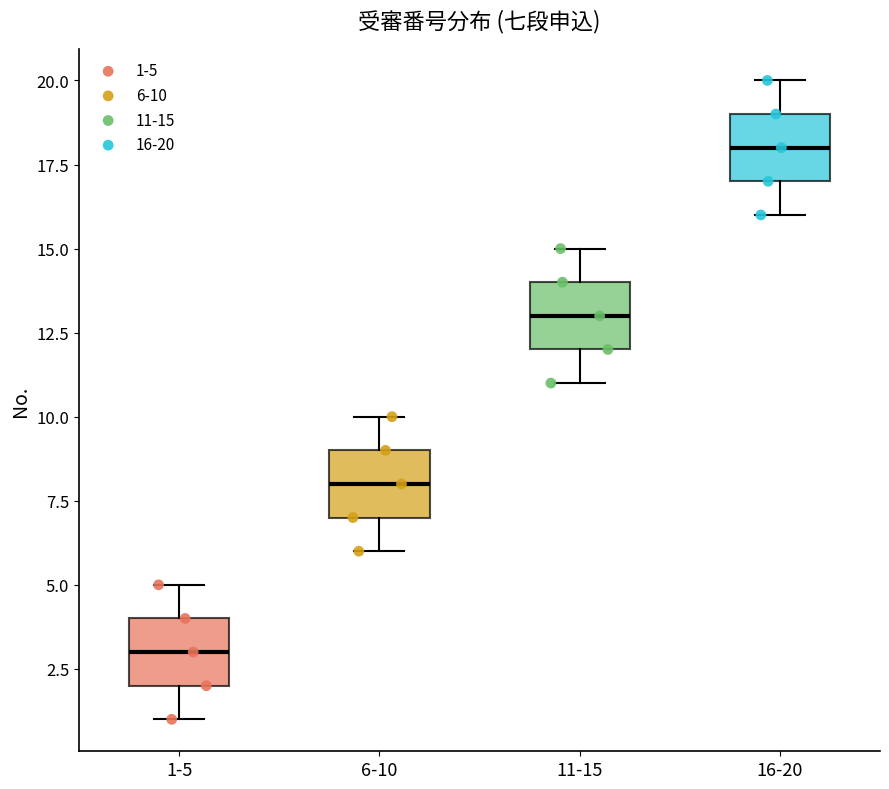

Reading left to right, transcribe this box plot: for each box, give where its median line is, the range the box spans, and where its two whiskers end, as read against the y-axis. The values are not printed on the chart, so give them approximately, as read against the axis.

1-5: median 3, box 2 to 4, whiskers 1 to 5
6-10: median 8, box 7 to 9, whiskers 6 to 10
11-15: median 13, box 12 to 14, whiskers 11 to 15
16-20: median 18, box 17 to 19, whiskers 16 to 20